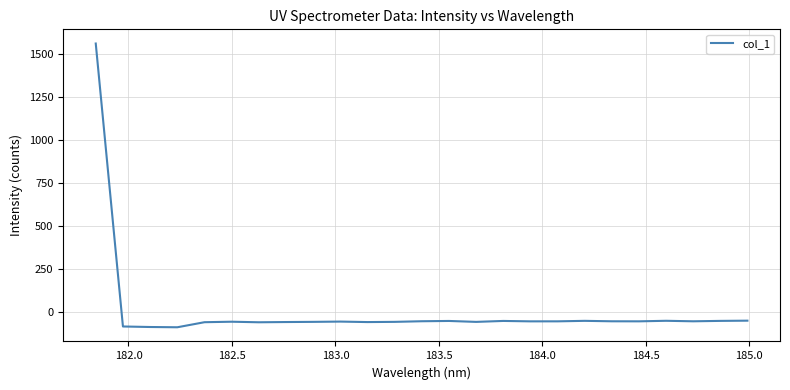

What is the greatest value displayed?

1561.2